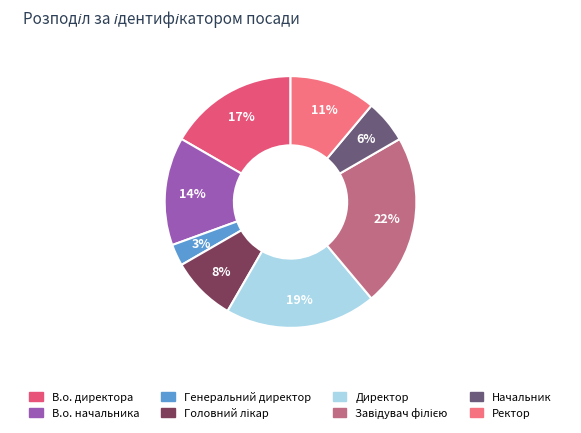

Which category has the biggest portion of the pie?

Завідувач філією